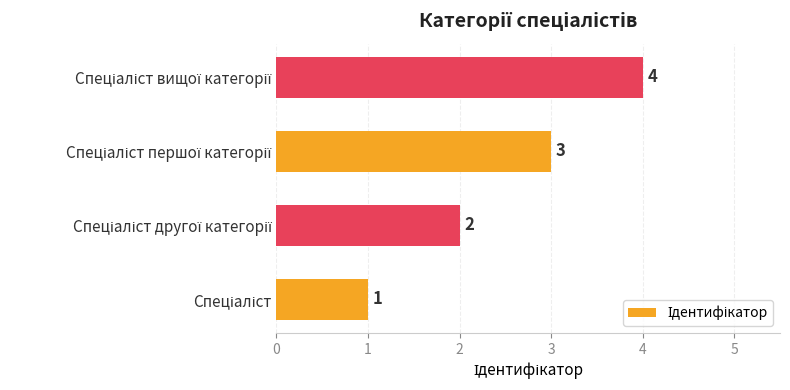

What is the sum of all values?

10